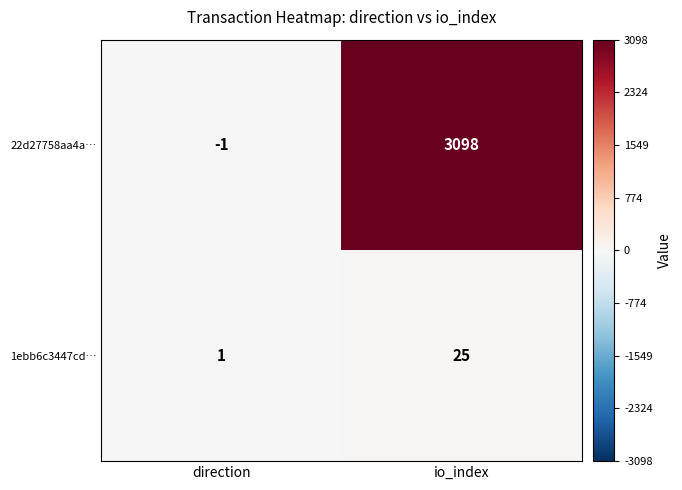

What is the sum of the 22d27758aa4a… values at direction and io_index?

3097